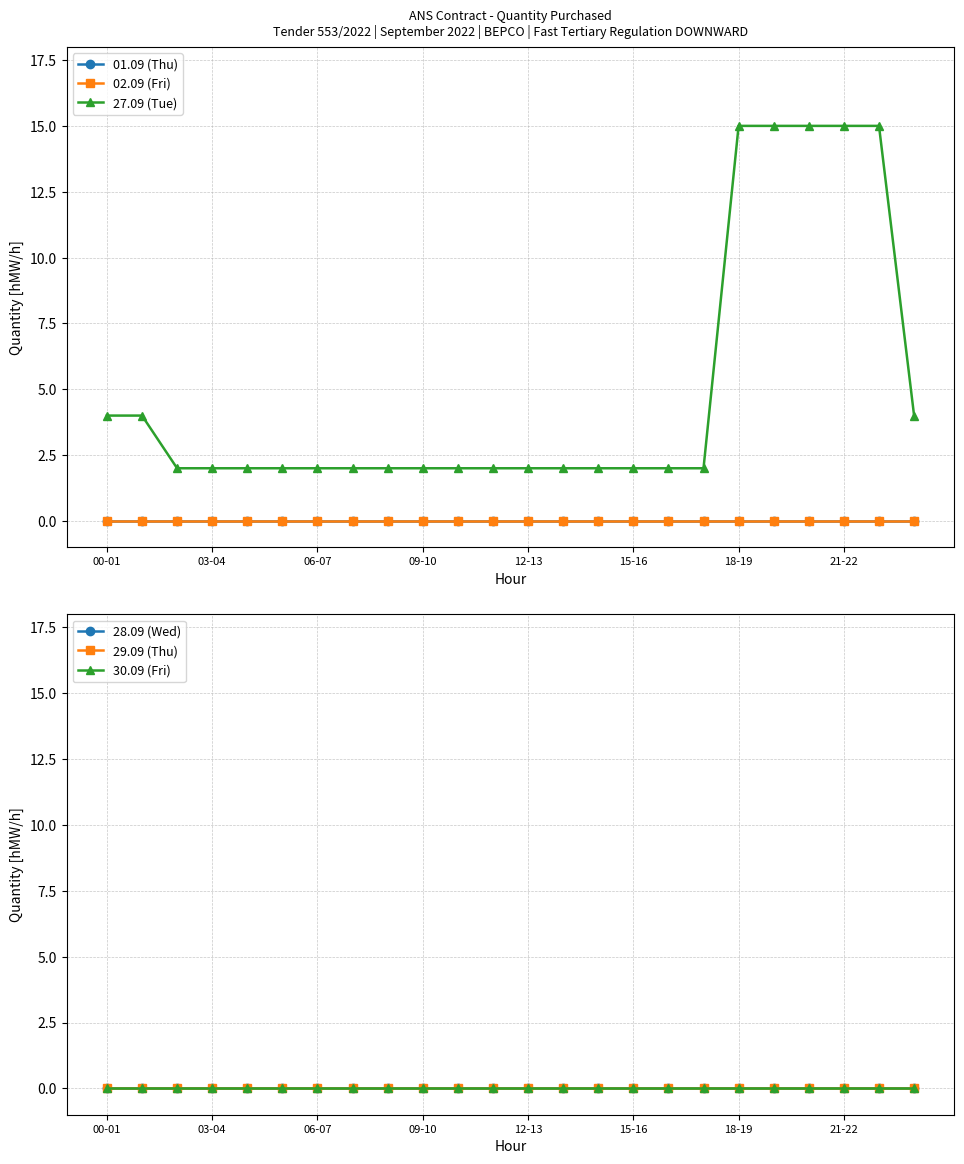

Rank the series at 12-13 from lowest to highest value.

01.09 (Thu), 02.09 (Fri), 28.09 (Wed), 29.09 (Thu), 30.09 (Fri), 27.09 (Tue)